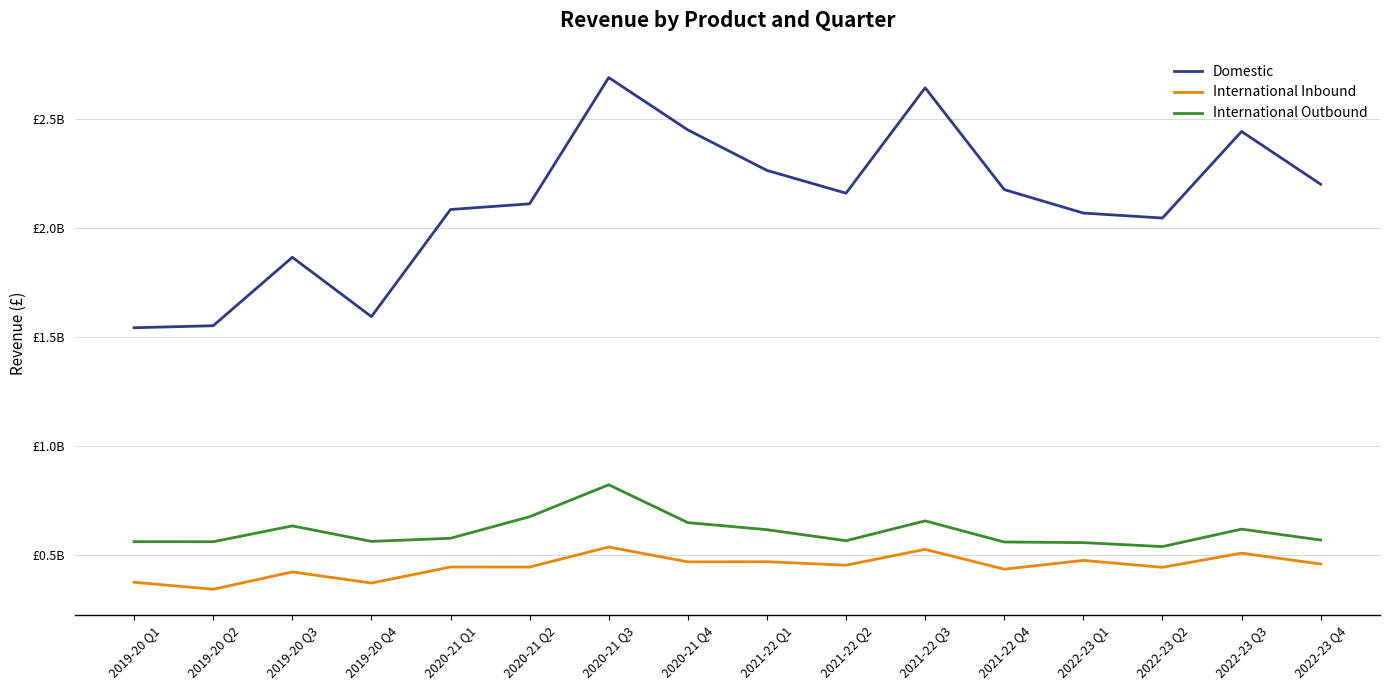

Does the chart display data point markers on the line(s)?

No